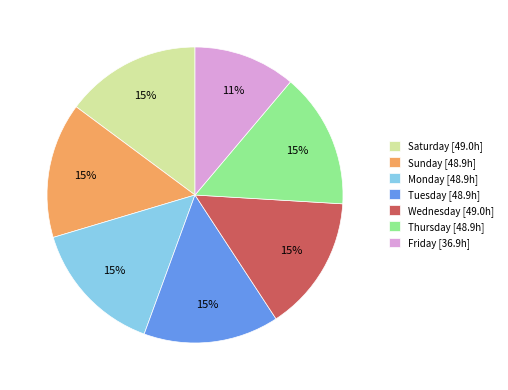

Is the sum of Tuesday [48.9h] and Friday [36.9h] greater than half?

No